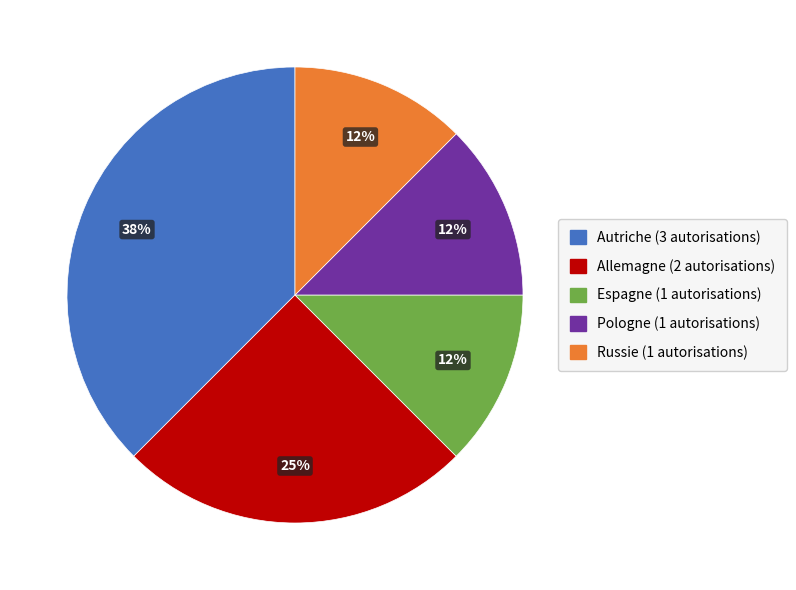

Does any single category account for the majority?

No